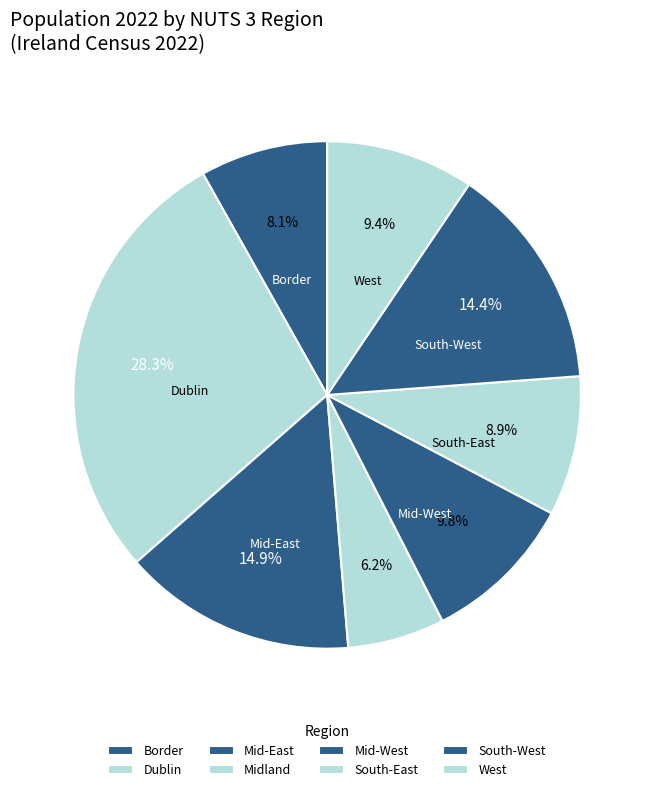

Does any single category account for the majority?

No